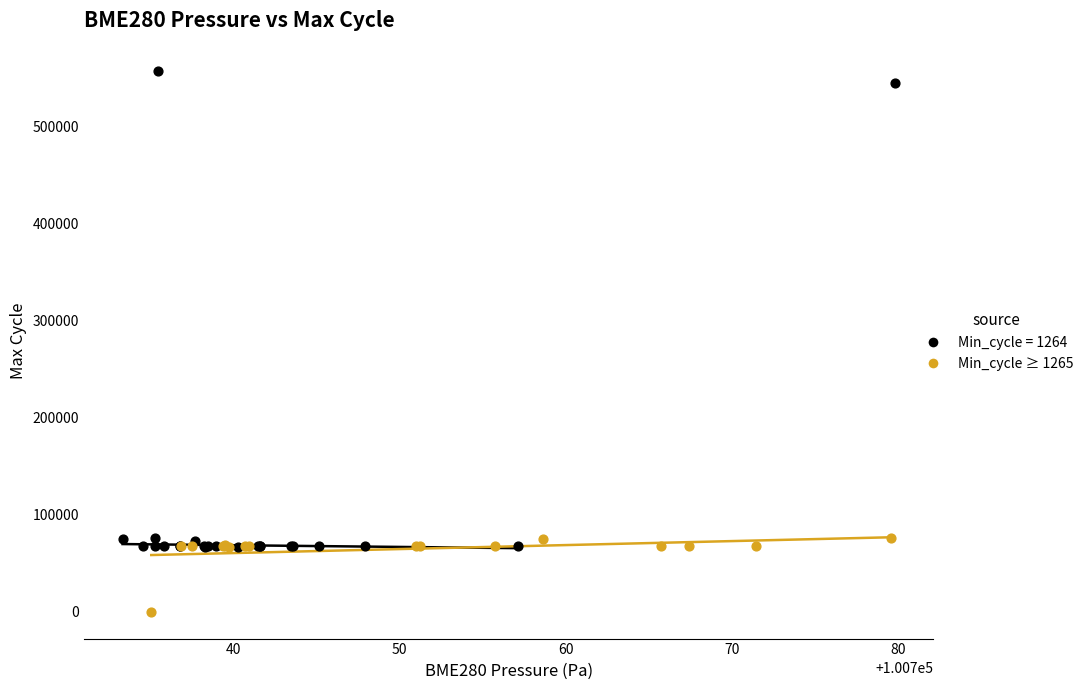

Which series has the widest spread of Y values?

Min_cycle = 1264